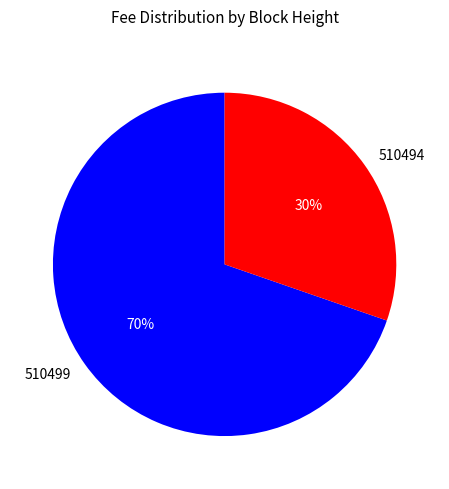

Between 510499 and 510494, which is larger?

510499